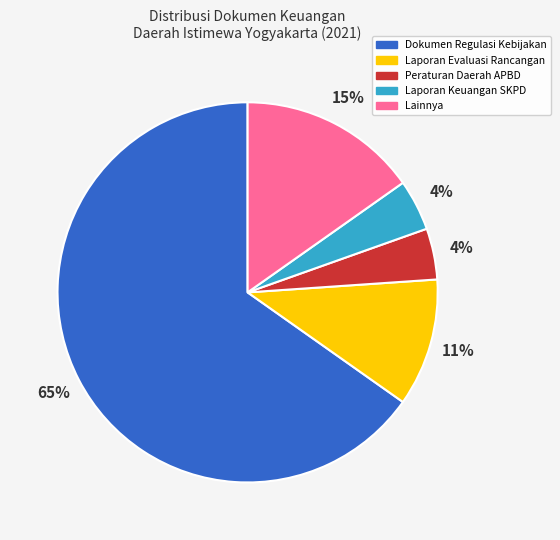

To the nearest percent, what is the average slice percentage?

20%